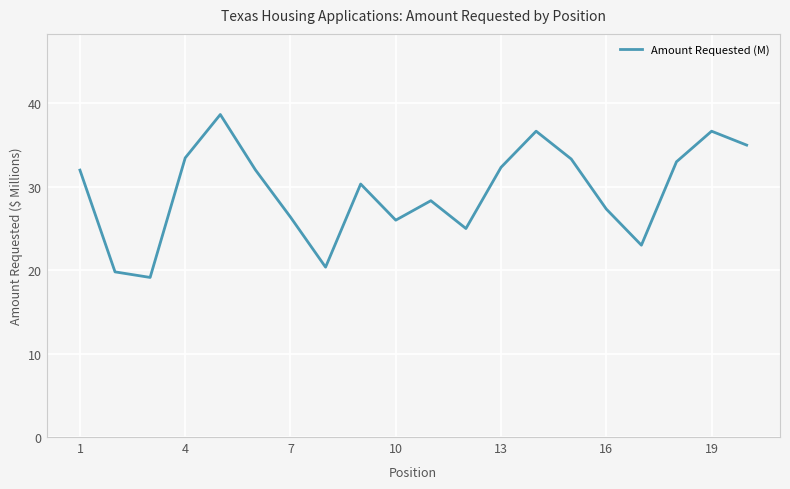

How many values are below 32?

10